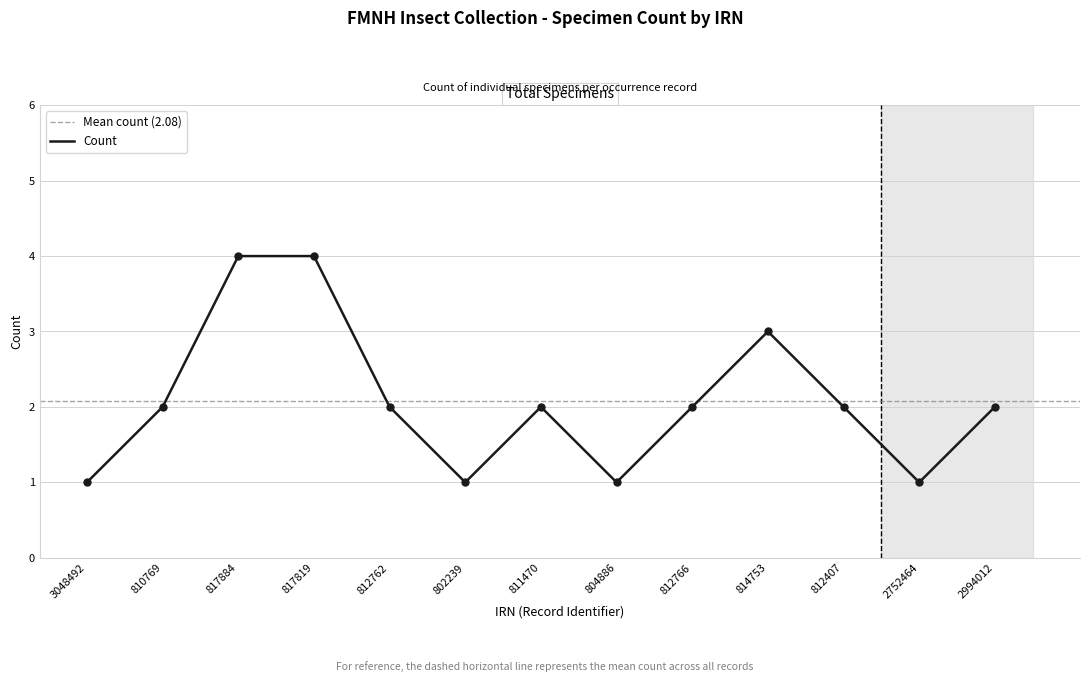

Between 810769 and 812762, which is larger?

810769